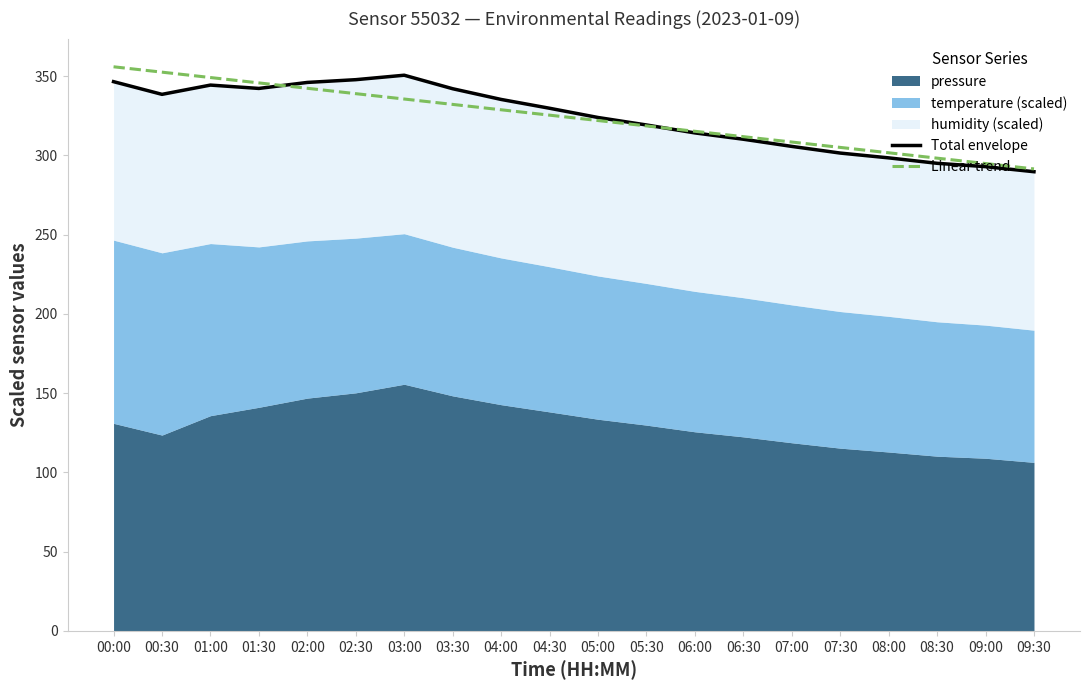

Rank the categories by Linear trend value from highest to lowest.

00:00, 00:30, 01:00, 01:30, 02:00, 02:30, 03:00, 03:30, 04:00, 04:30, 05:00, 05:30, 06:00, 06:30, 07:00, 07:30, 08:00, 08:30, 09:00, 09:30